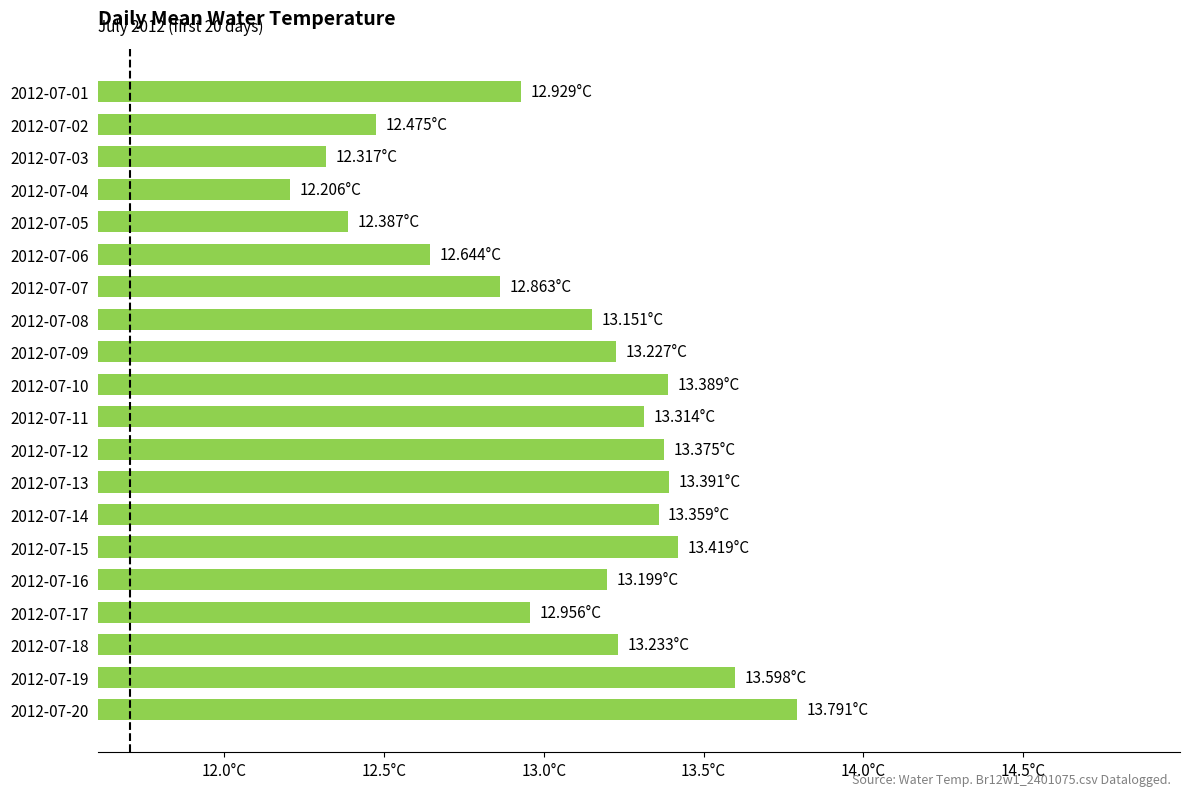

Are the bars horizontal?

Yes